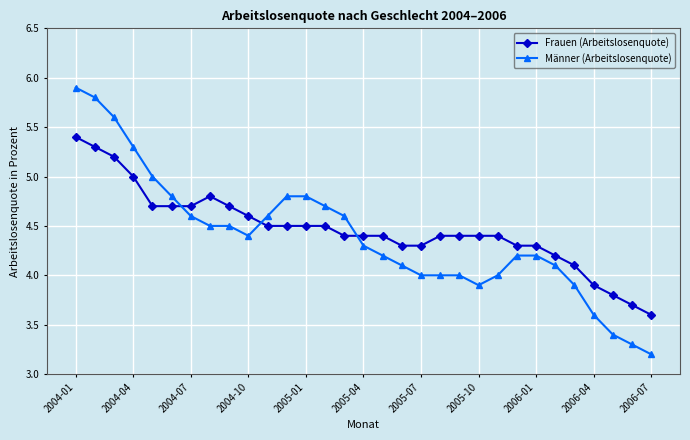

How many lines are shown in the chart?

2